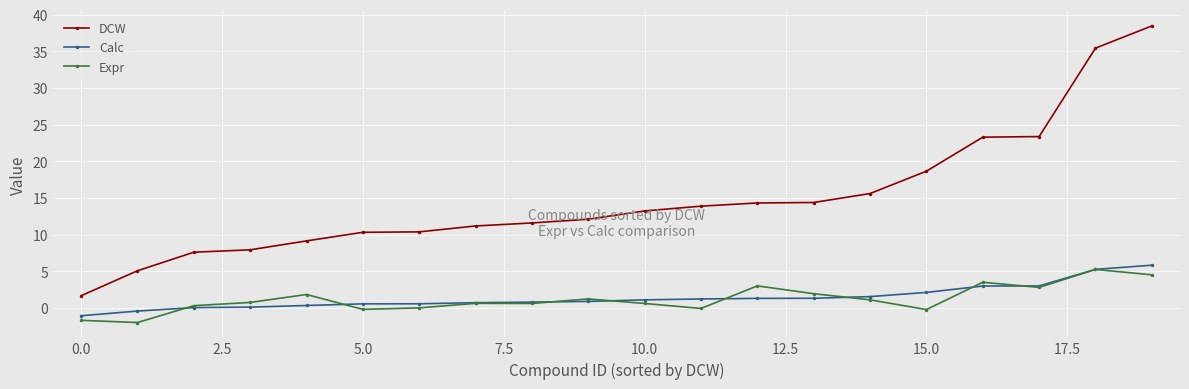

How many series are shown in this chart?

3